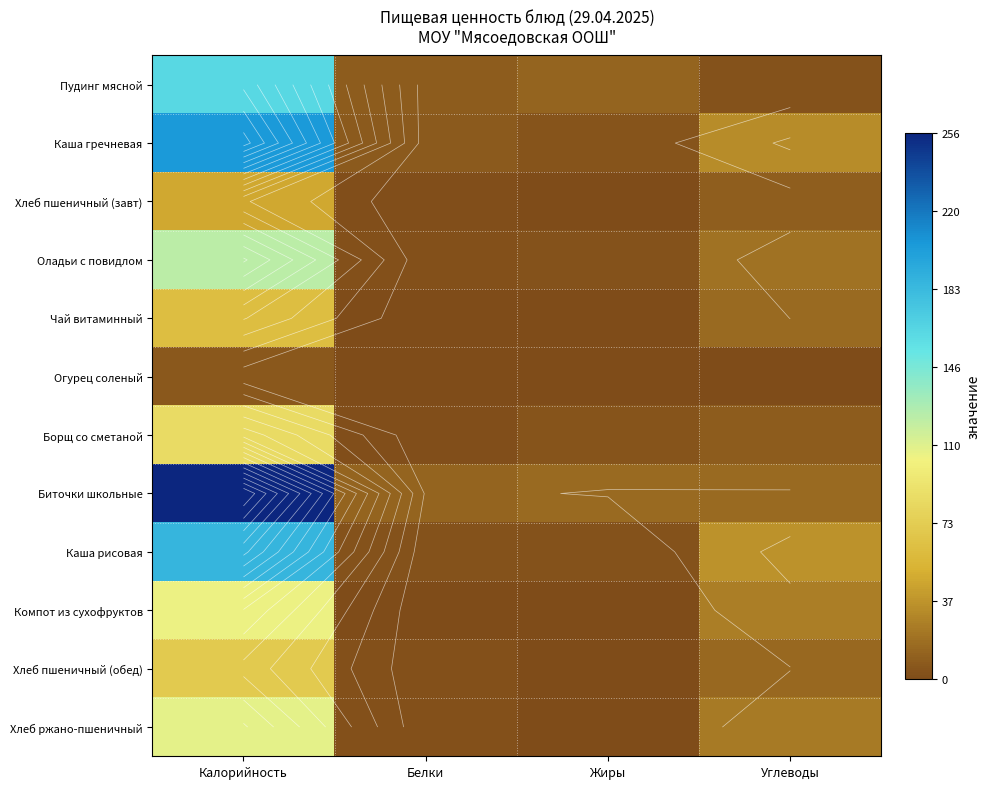

The Огурец соленый series shows 1.4 at Углеводы. True or false?

False